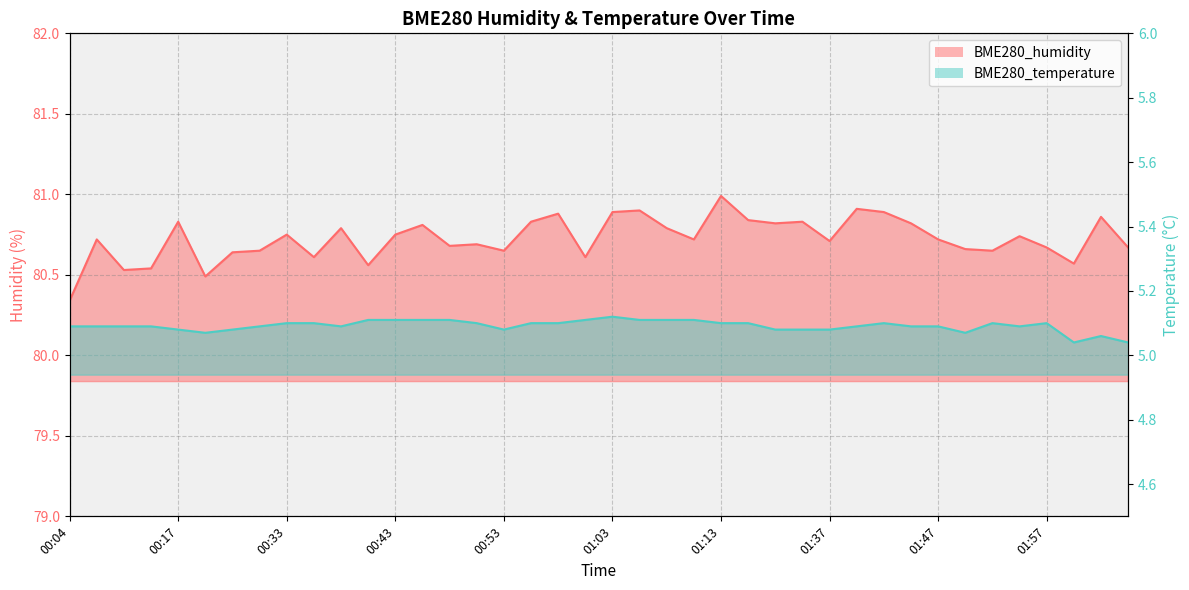

List the series in order of their overall mean, lowest first.

BME280_temperature, BME280_humidity